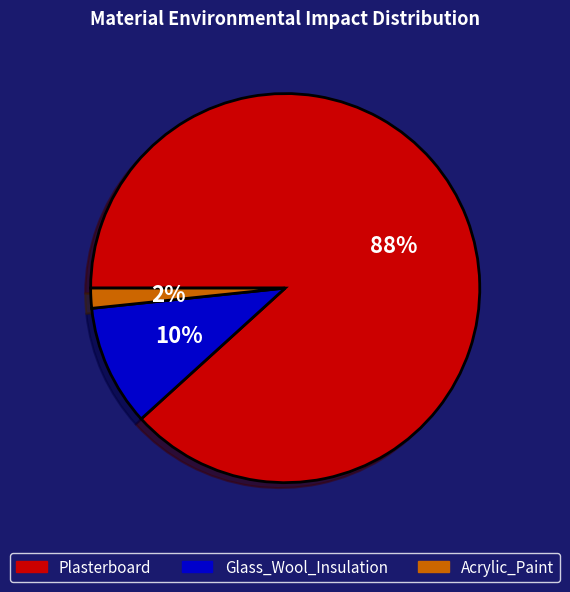

To the nearest percent, what is the difference between the Glass_Wool_Insulation and Acrylic_Paint slice percentages?

8%